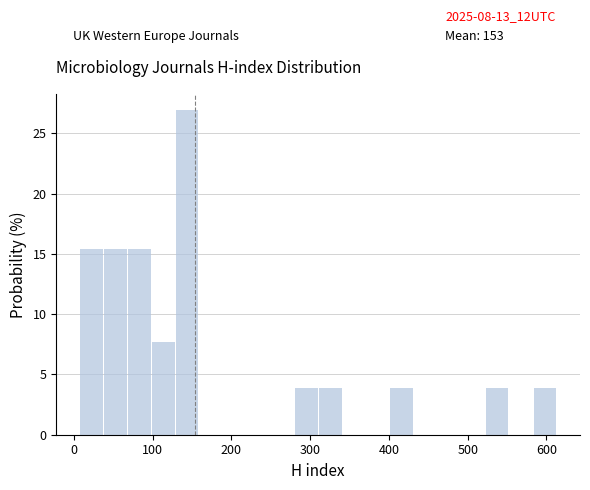

Read against the x-axis, roughly where is the centre of the tallest bar?

140